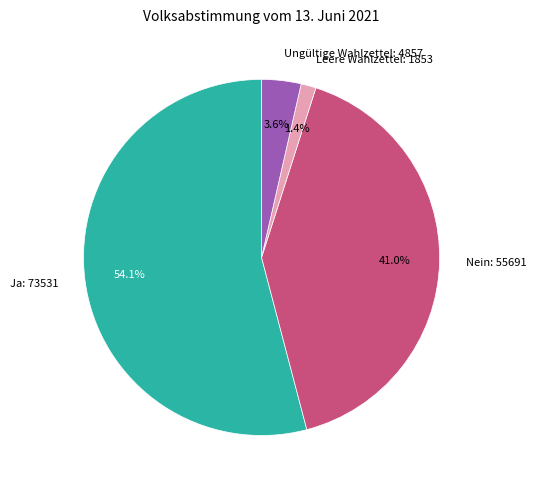

How many slices are in this pie chart?

4